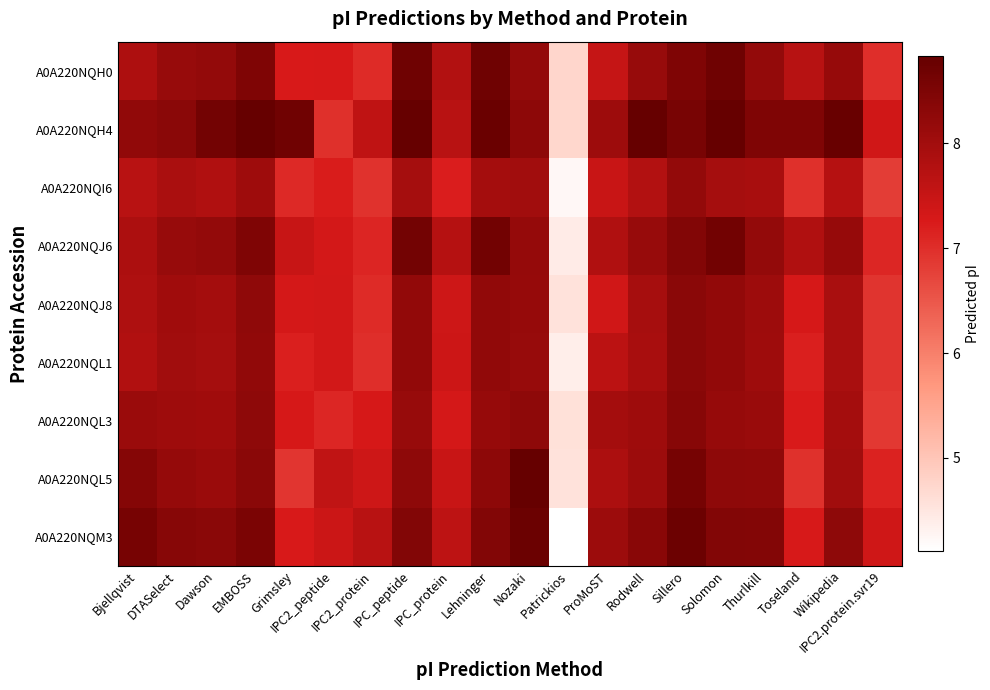

Which label corresponds to the smallest value in the chart?

Patrickios